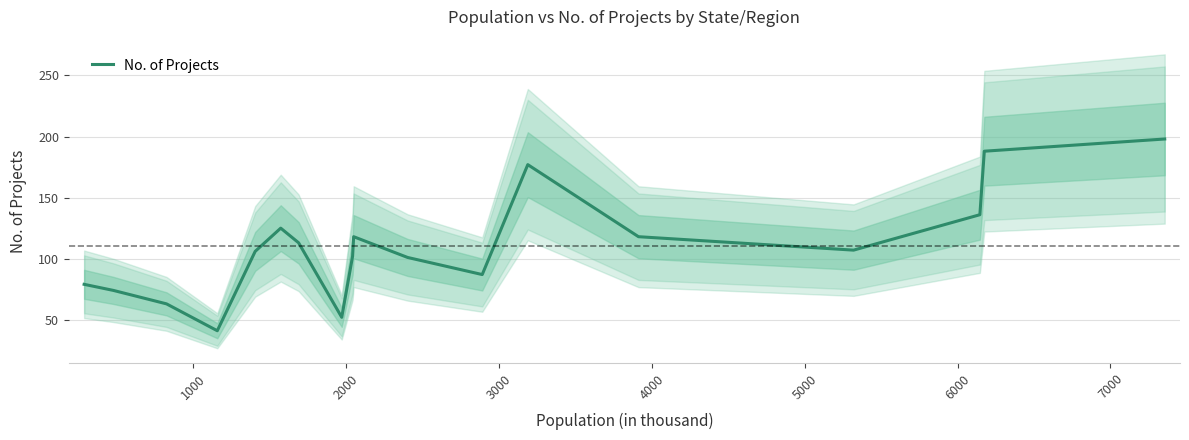

What is the minimum value for No. of Projects?

41